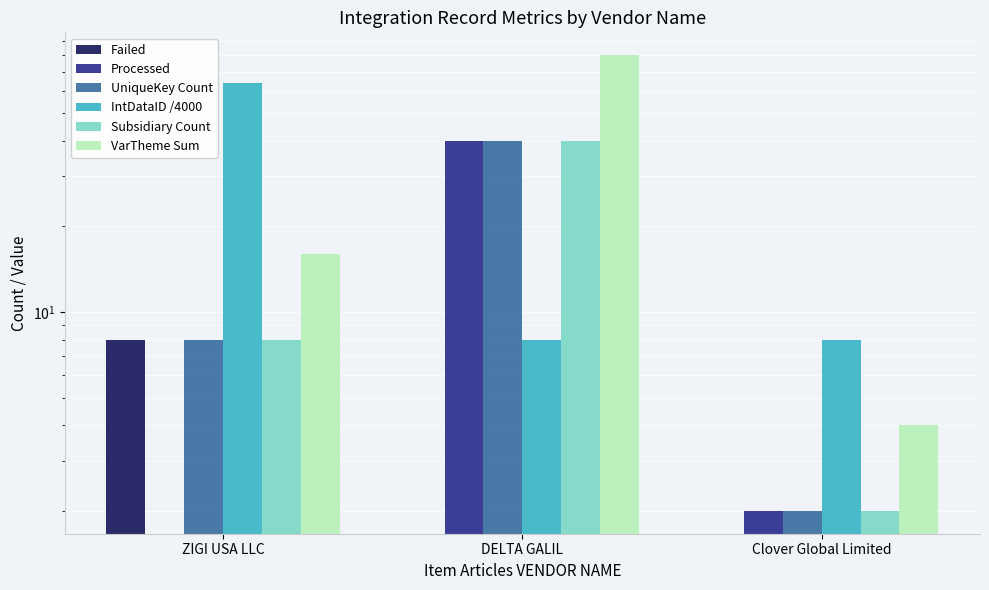

What is the label of the 3rd bar from the left?

Clover Global Limited